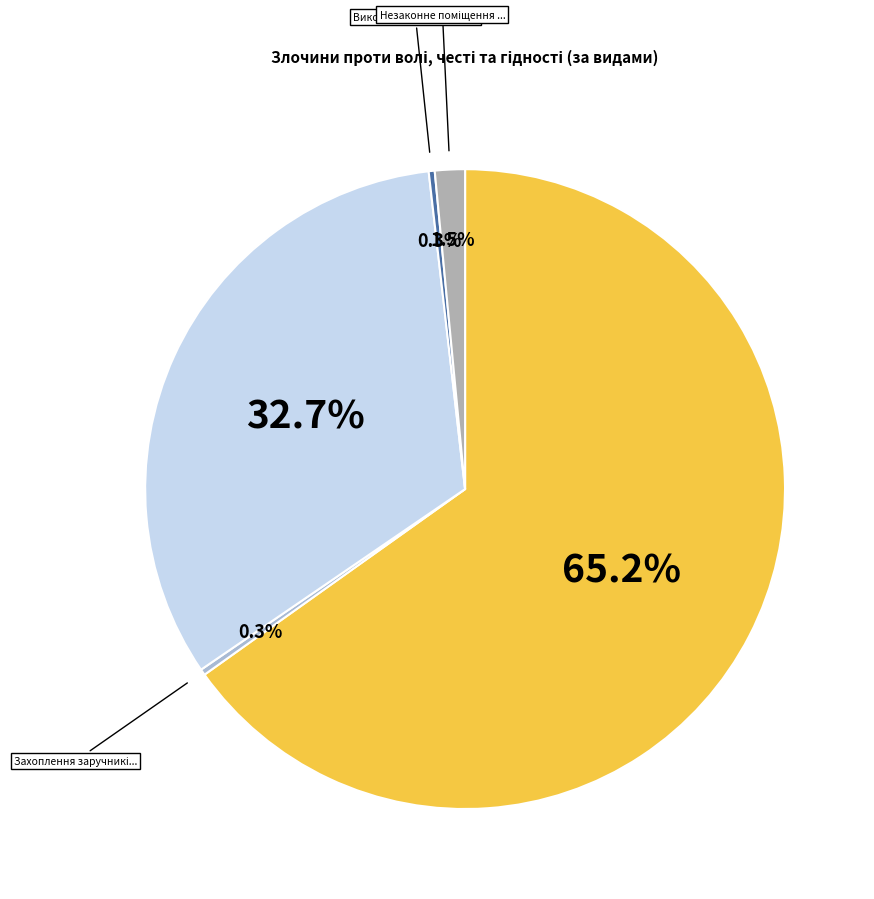

Which slice represents more than half of the pie?

Незаконне позбавлення волі або викрадення людини